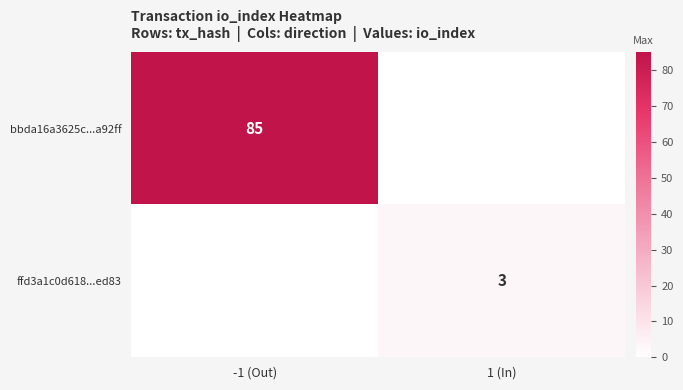

The ffd3a1c0d618...ed83 series shows 3 at 1 (In). True or false?

True